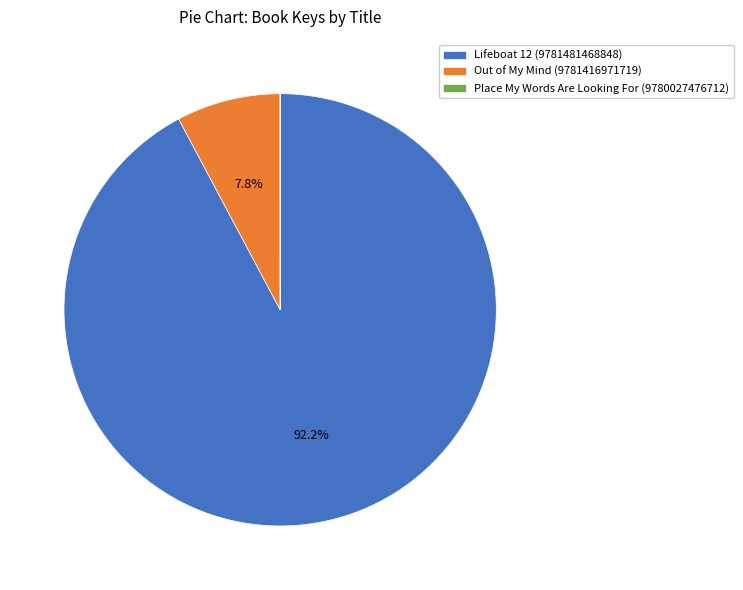

To the nearest percent, what is the average slice percentage?

33%